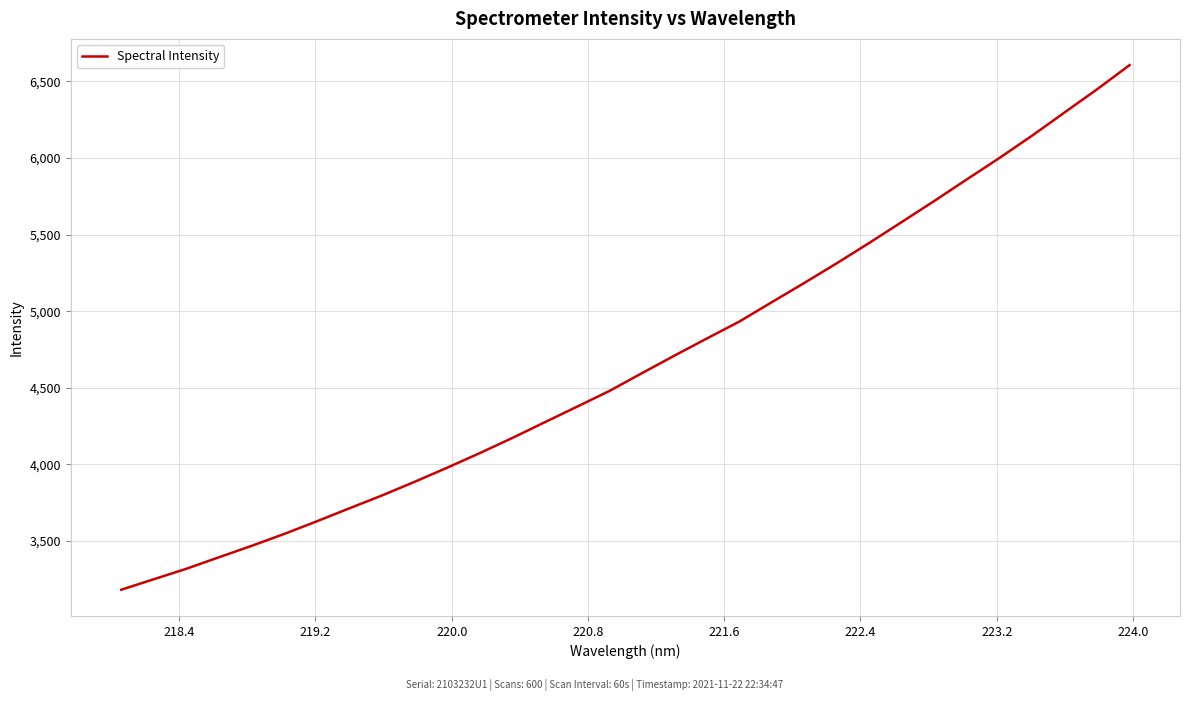

Is this an area chart (filled region under the line)?

No